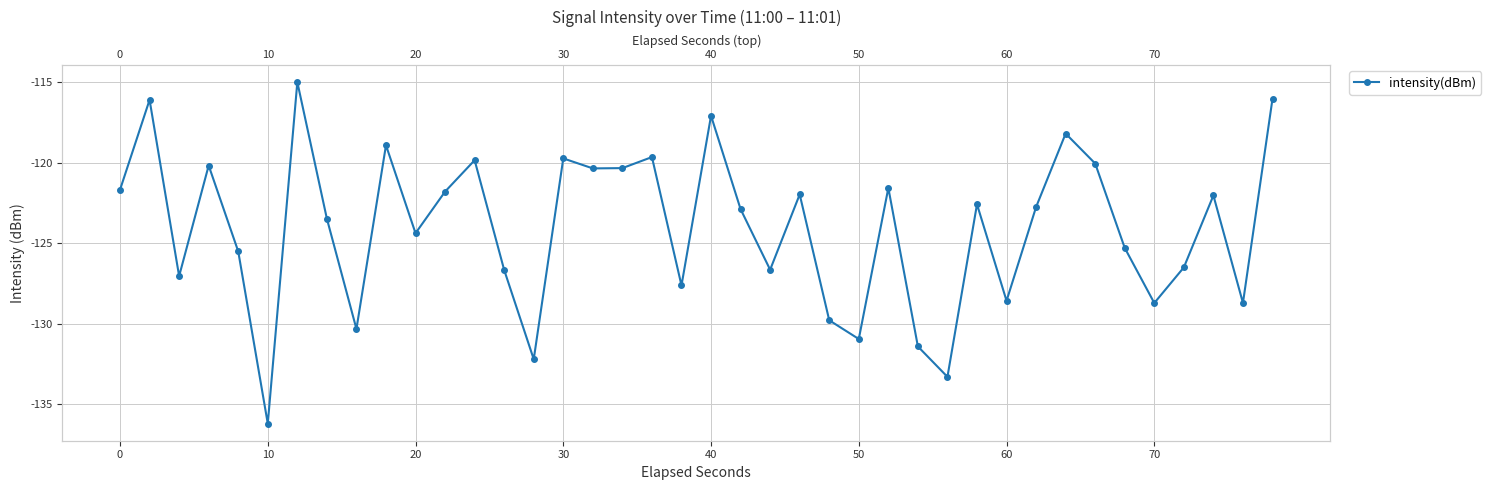

Count the number of values greater than -122.

17